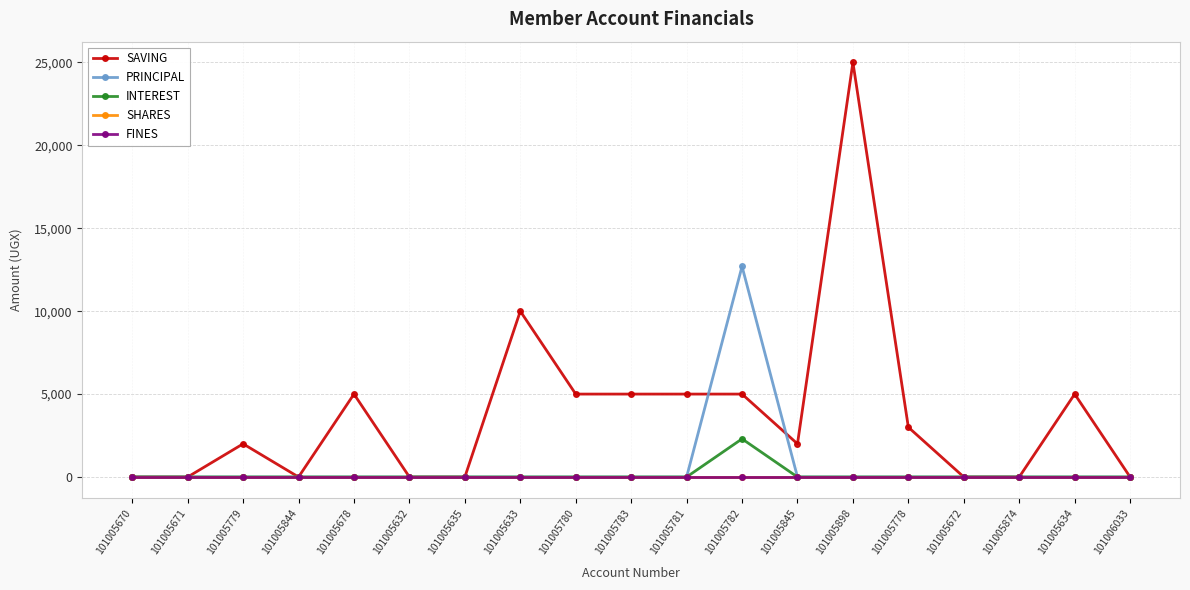

Where is the first local maximum for PRINCIPAL?

101005782